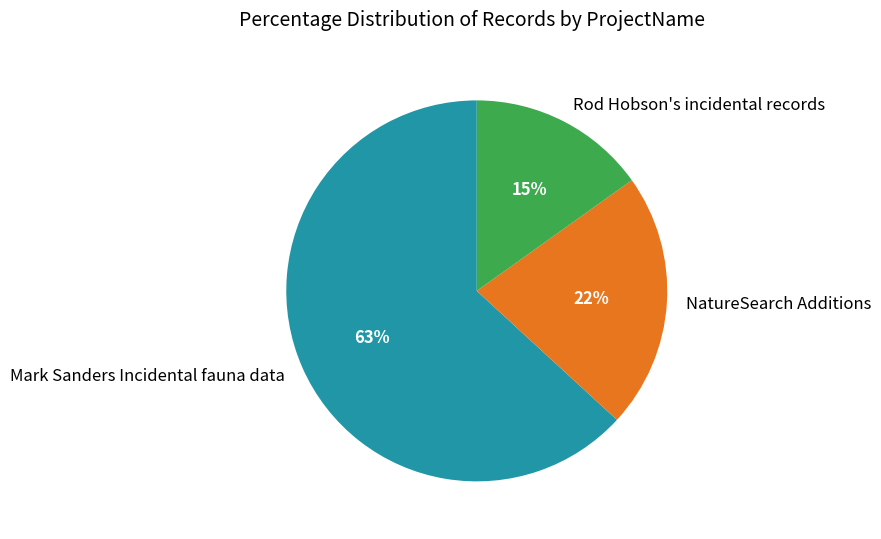

Is the sum of Rod Hobson's incidental records and Mark Sanders Incidental fauna data greater than half?

Yes